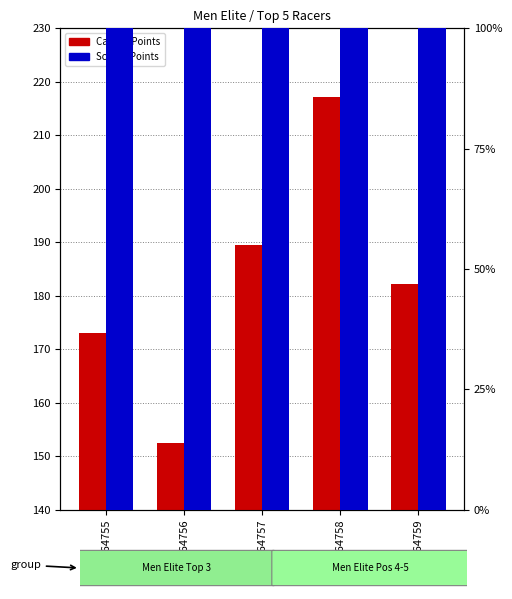

What are all the series names shown in the legend?

Carried Points, Scored Points